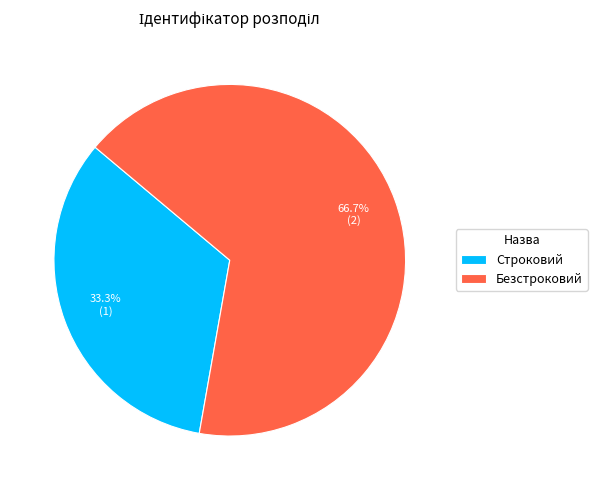

How many slices are in this pie chart?

2